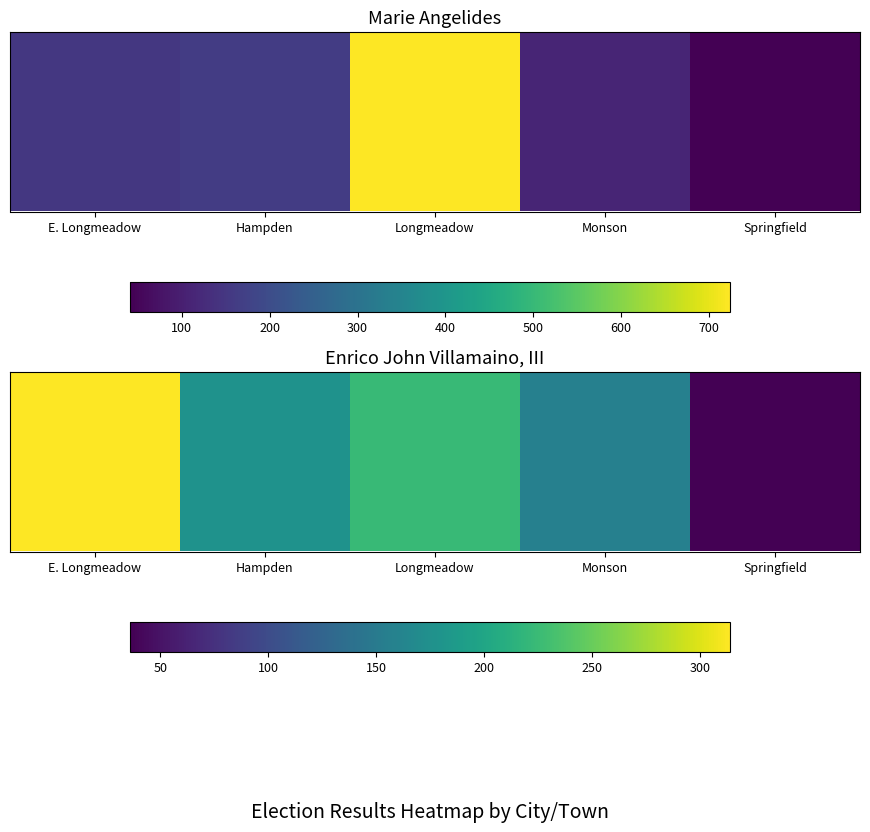

At which label does the data first exceed 178?

E. Longmeadow